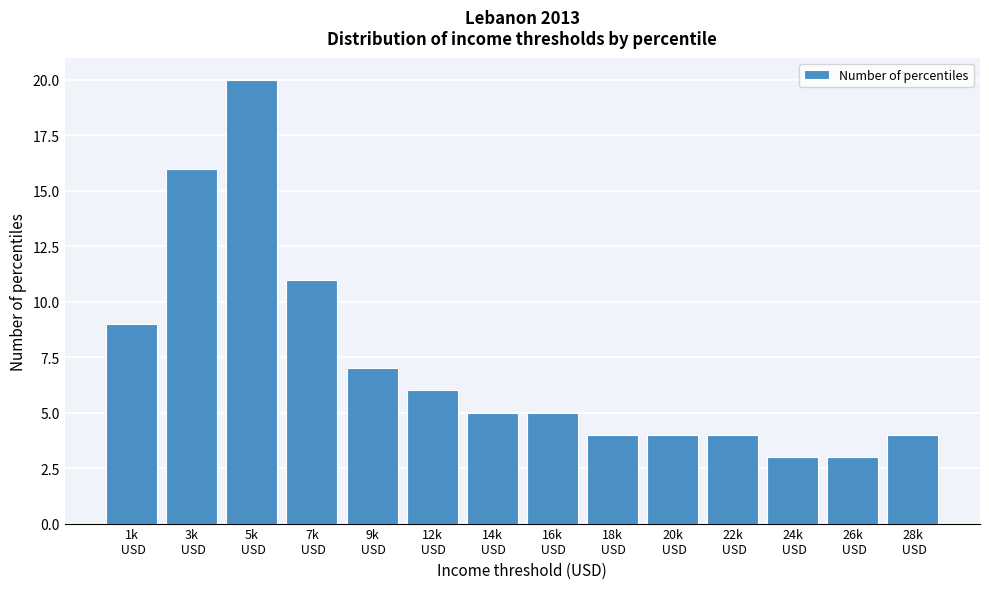

Reading left to right, transcribe all the data shown in this chart.

9	16	20	11	7	6	5	5	4	4	4	3	3	4